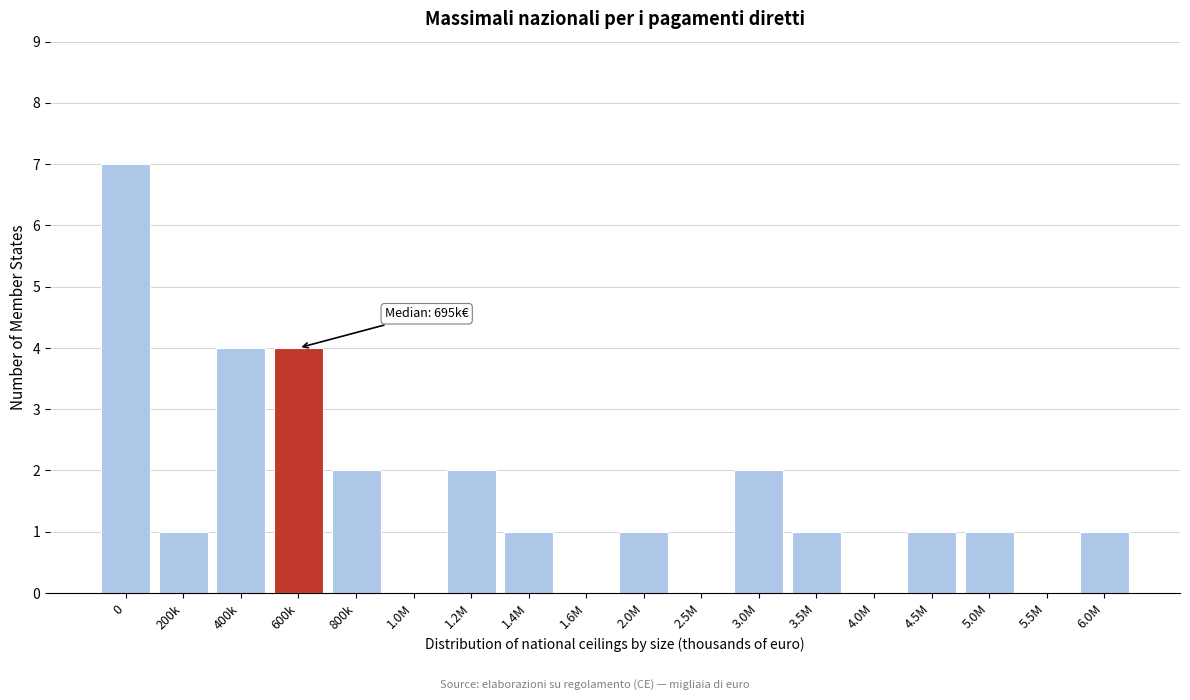

Reading left to right, extract all data points from this chart.

0=7	200k=1	400k=4	600k=4	800k=2	1.0M=0	1.2M=2	1.4M=1	1.6M=0	2.0M=1	2.5M=0	3.0M=2	3.5M=1	4.0M=0	4.5M=1	5.0M=1	5.5M=0	6.0M=1